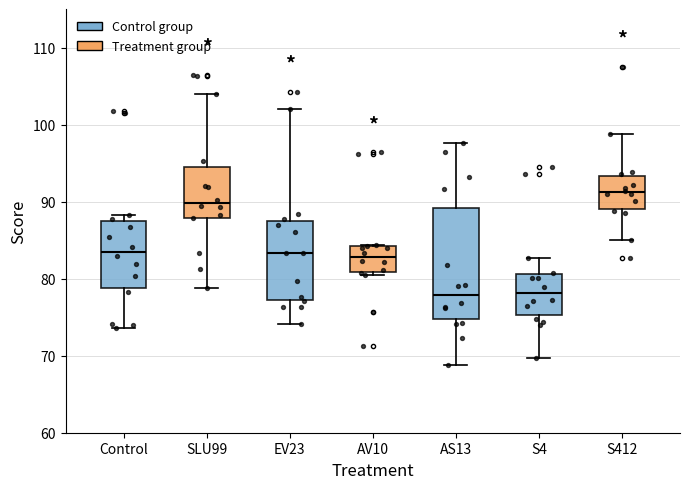

Reading left to right, transcribe this box plot: for each box, give where its median line is, the range the box spans, and where its two whiskers end, as read against the y-axis. The values are not printed on the chart, so give them approximately, as read against the axis.

Control: median 84, box 79 to 88, whiskers 74 to 88 (just above the box's upper edge)
SLU99: median 90, box 88 to 94, whiskers 79 to 104
EV23: median 83, box 77 to 88, whiskers 74 to 102
AV10: median 83, box 81 to 84, whiskers 80 to 84
AS13: median 78, box 75 to 89, whiskers 69 to 98
S4: median 78, box 75 to 81, whiskers 70 to 83
S412: median 91, box 89 to 93, whiskers 85 to 99